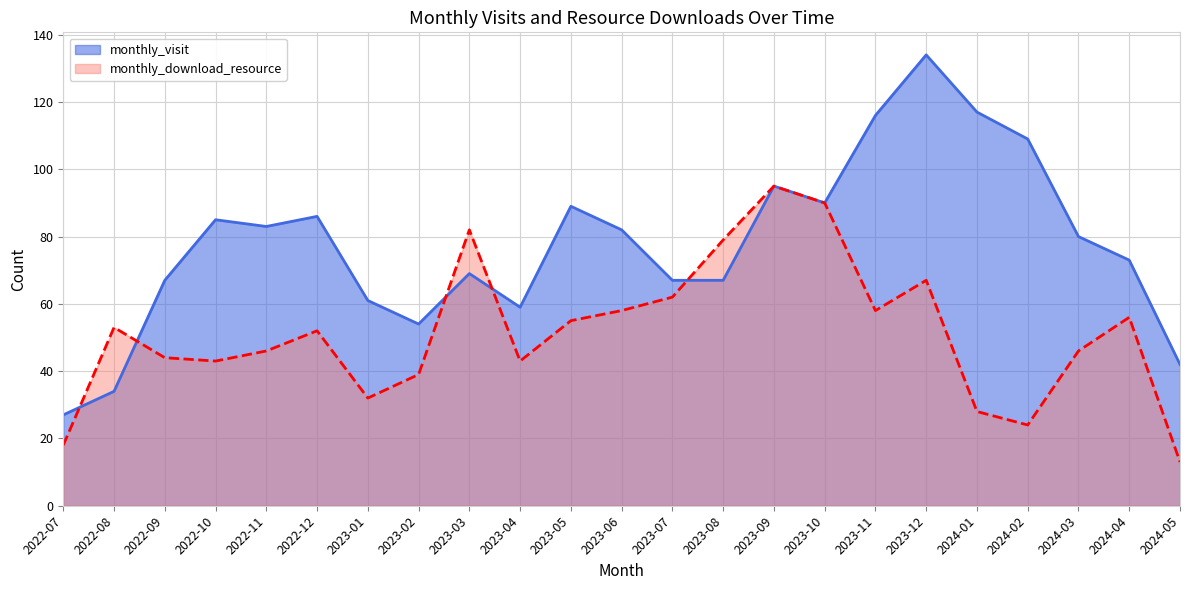

What is the sum of all monthly_download_resource values?

1183